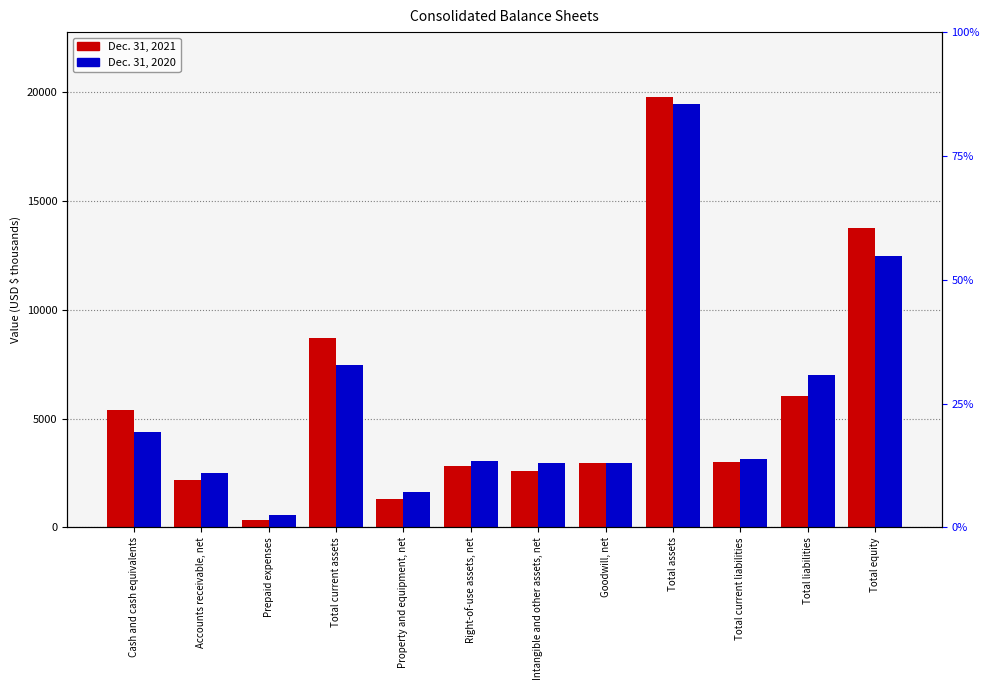

Is it true that Dec. 31, 2020 equals 12938 at Total current assets?

False